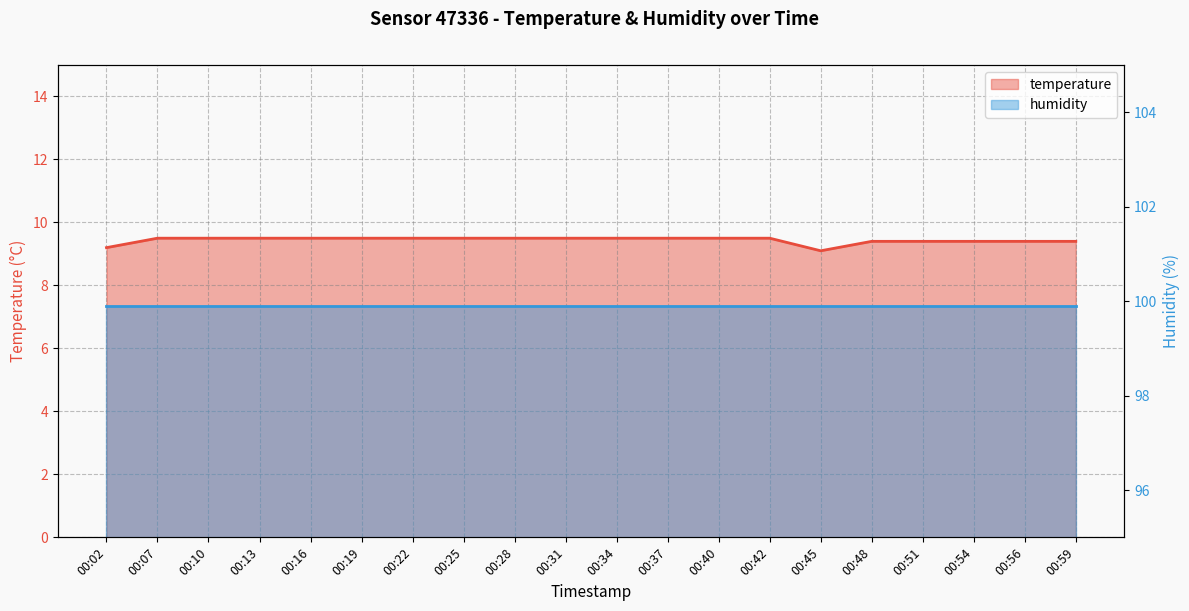

What is the difference between the values at 00:45 and 00:54?

0.3